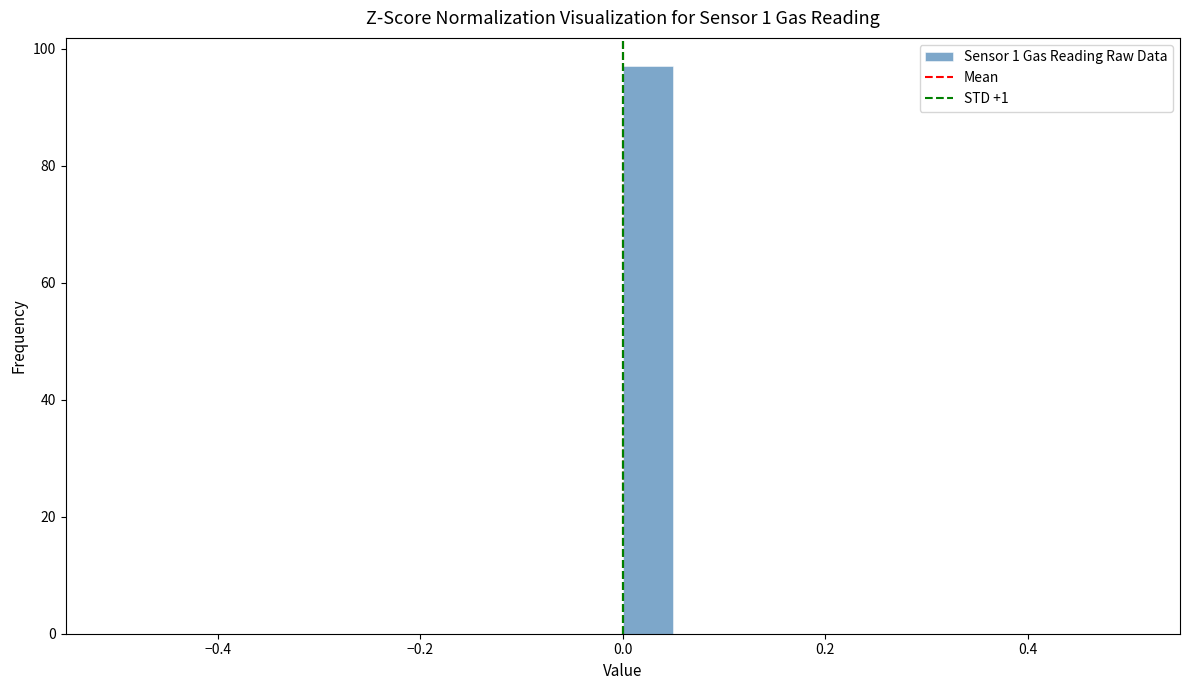

Read against the x-axis, roughly where is the centre of the tallest bar?

0.02